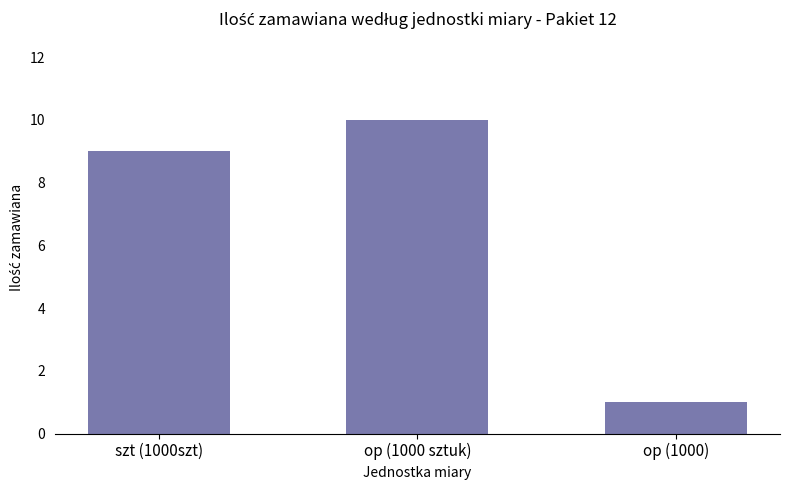

What is the change in value from op (1000 sztuk) to op (1000)?

-9